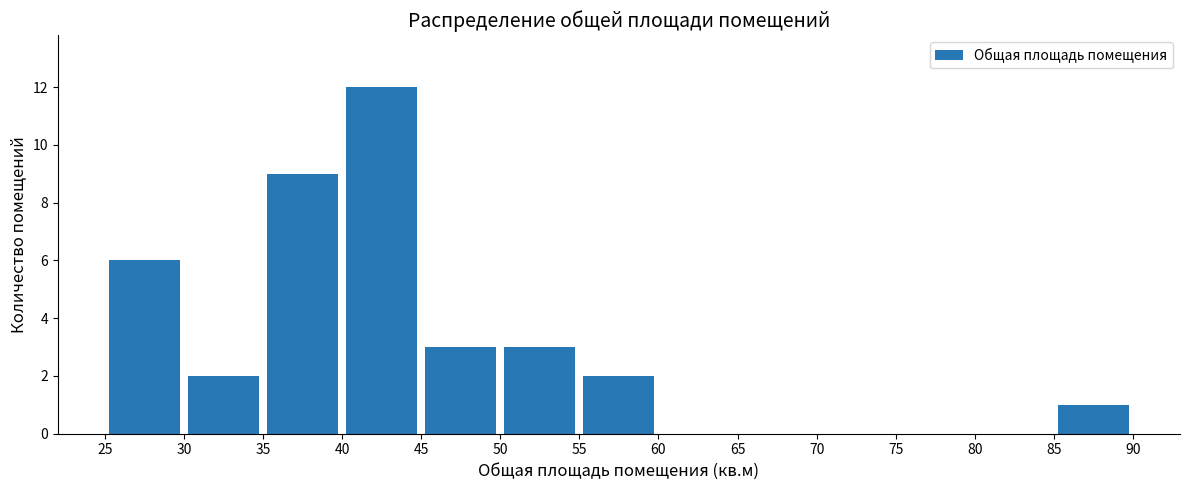

What is the height of the bar covering 40 to 45 on the x-axis? The values are not printed on the chart, so give them approximately, as read against the axis.

12